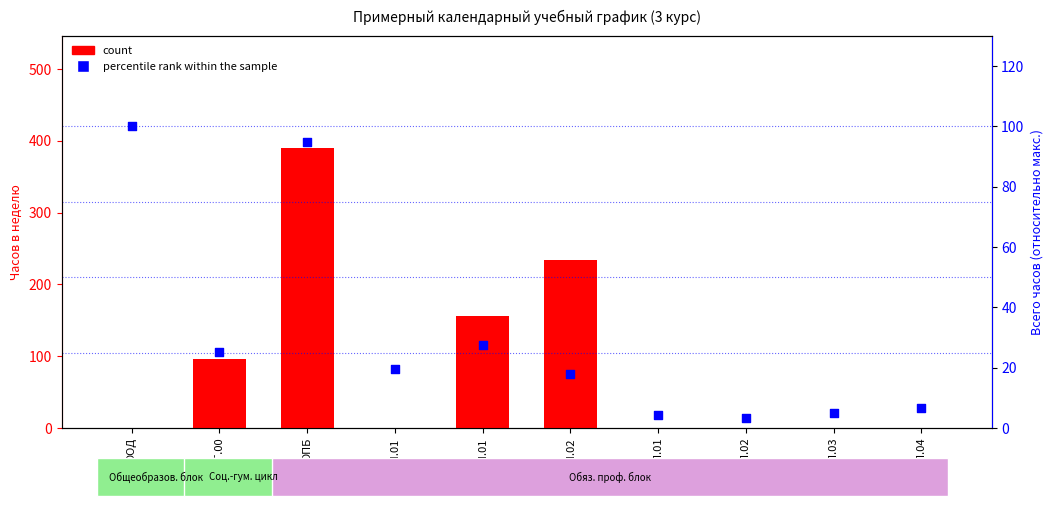

Which series contains the lowest Y value?

count